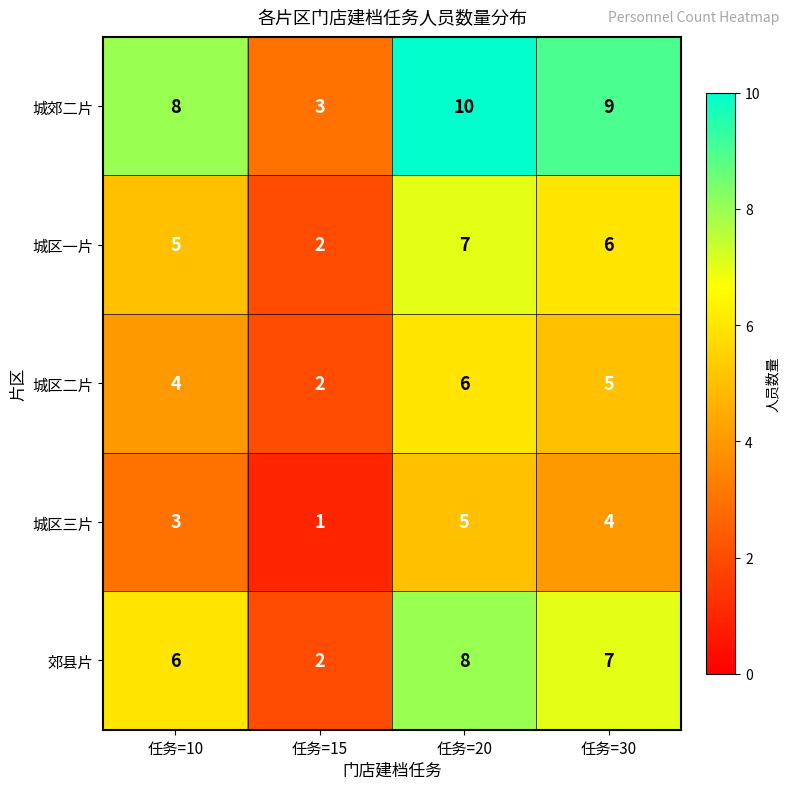

What is the spread (max minus min) of values at 任务=20?

5